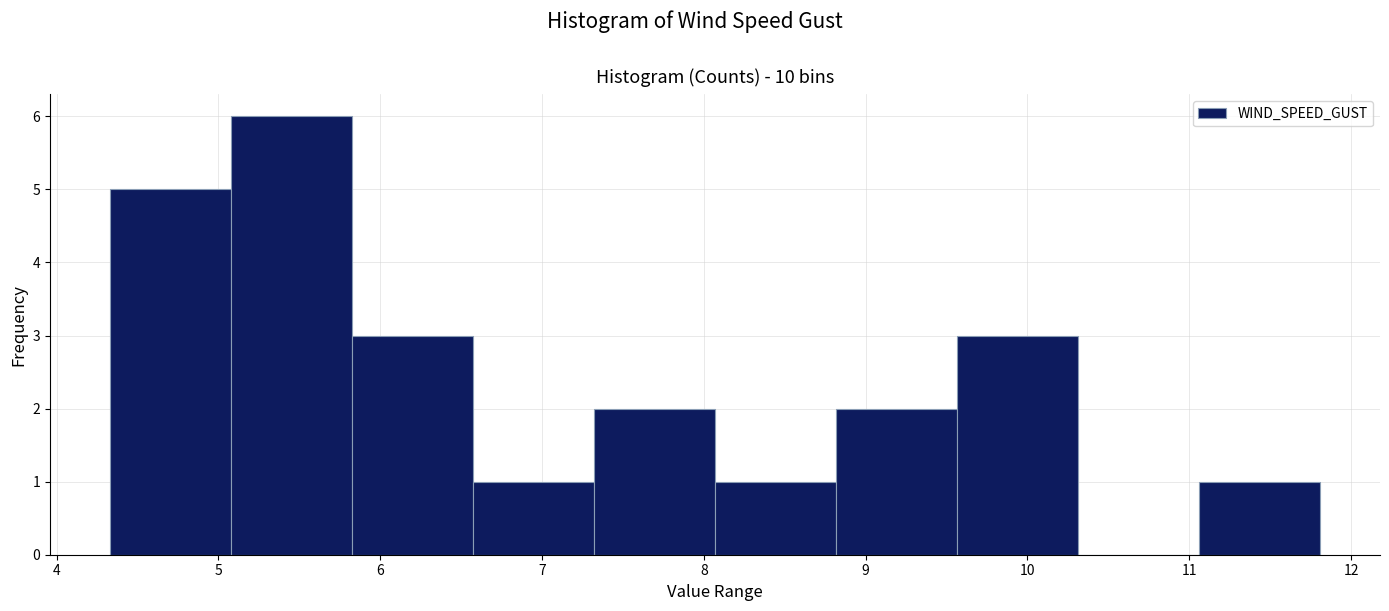

What is the height of the bar covering 7.3 to 8.1 on the x-axis? Neither the bar edges nor the heights are printed on the chart, so give them approximately, as read against the axes.

2